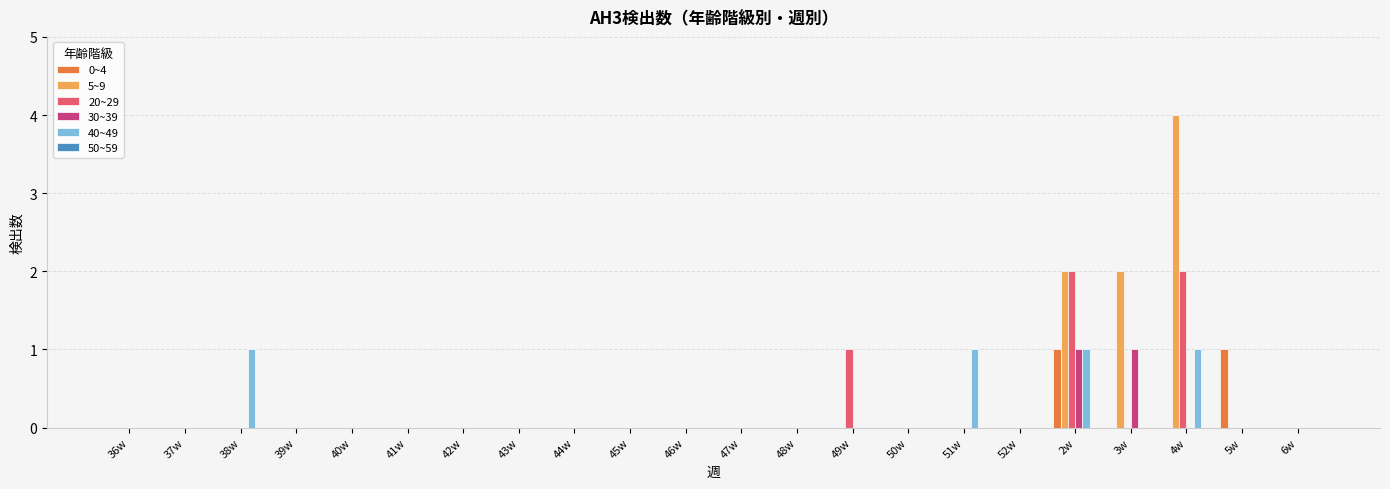

Which category has the highest value in the 5~9 series?

4w